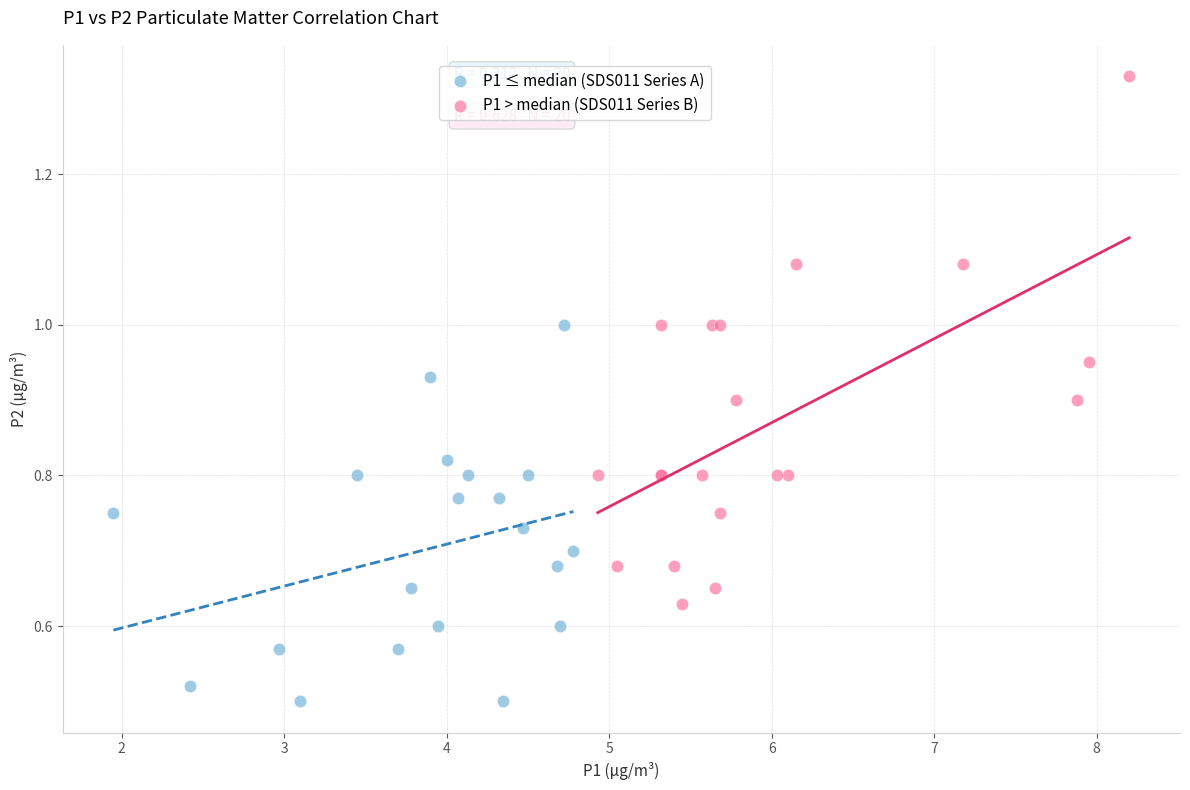

Which series reaches the minimum Y coordinate?

P1 ≤ median (SDS011 Series A)